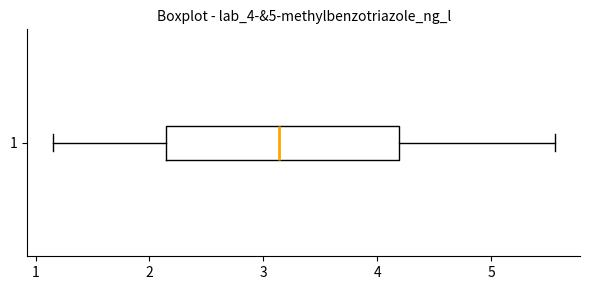

Where is the left edge of the box at y = 1 on the x-axis? The values are not printed on the chart, so give them approximately, as read against the axis.

2.1